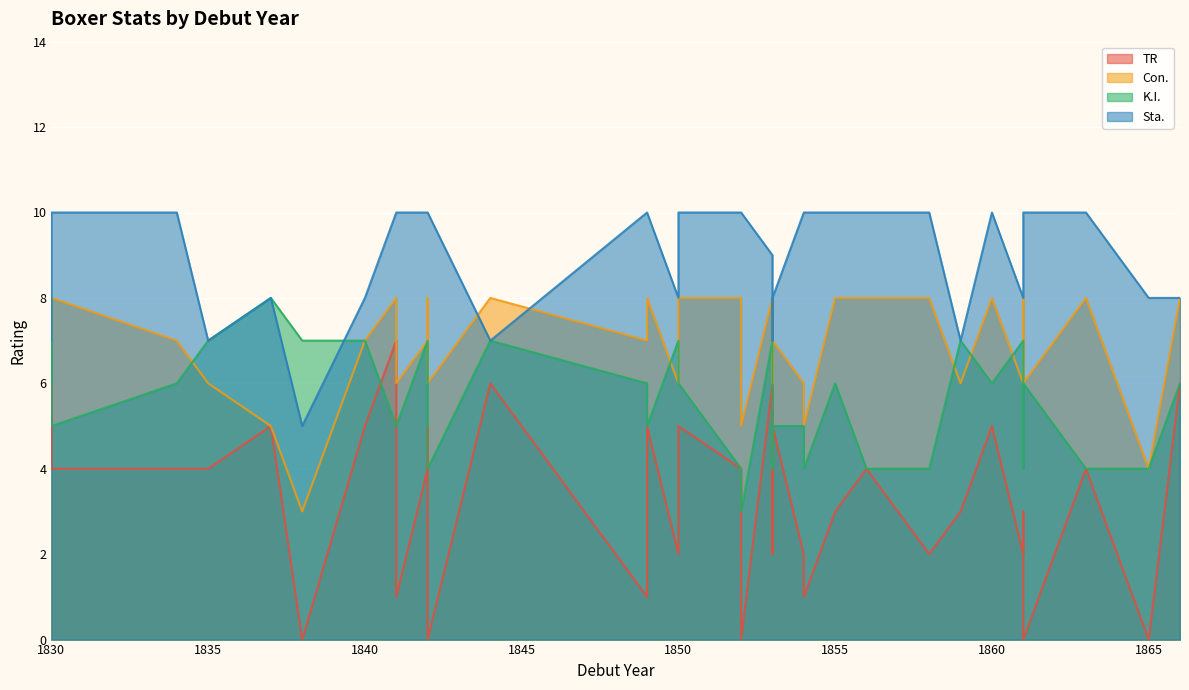

Between 1849 and 1854, which series saw the biggest shift?

Con.